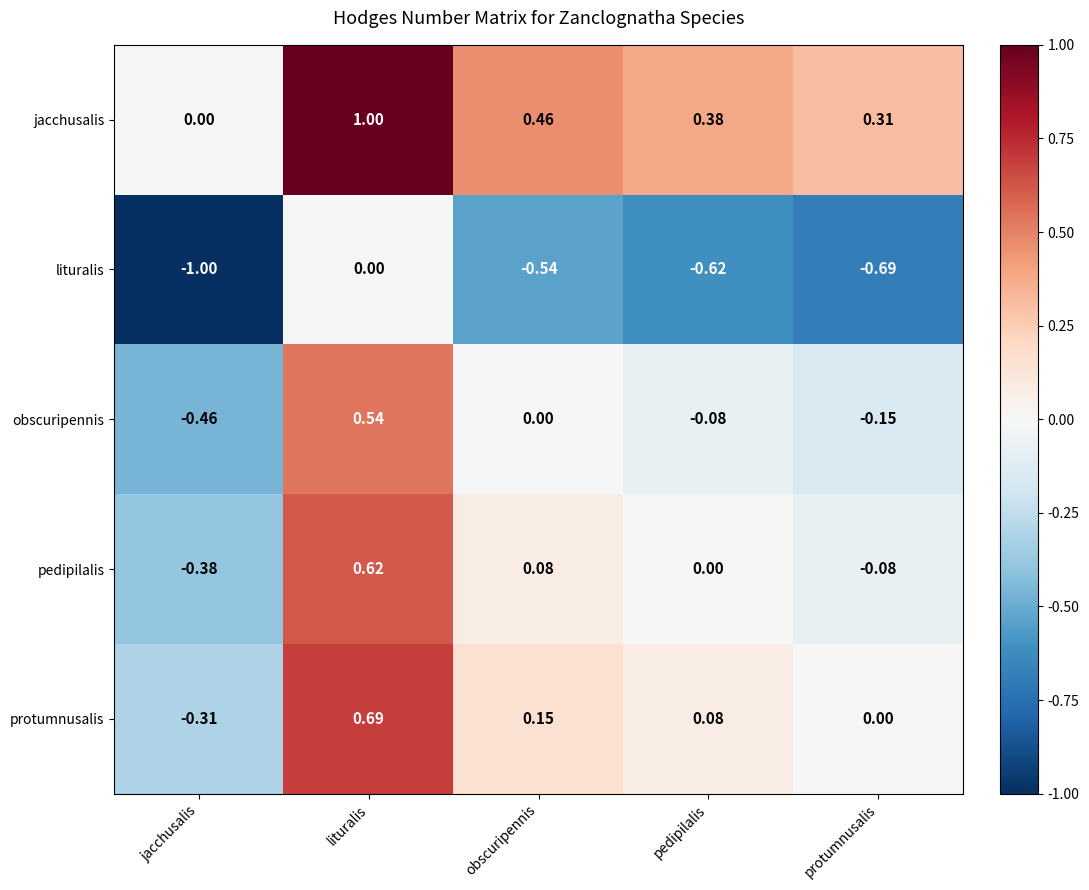

At obscuripennis, list the series in order from largest to smallest.

jacchusalis, protumnusalis, pedipilalis, obscuripennis, lituralis